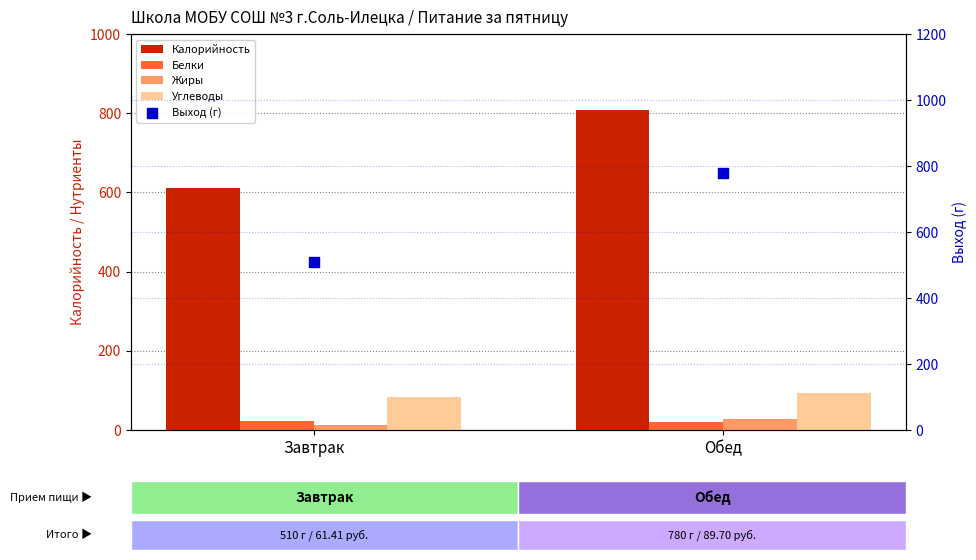

At how many categories does at least one series exceed 489?

2